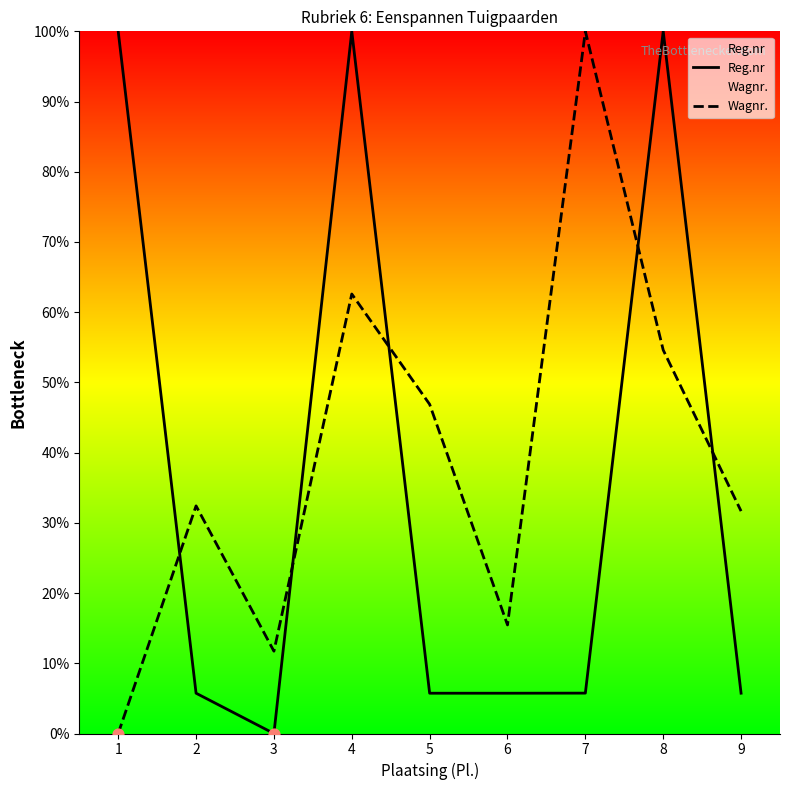

Which series has the largest Y range (max minus min)?

Reg.nr